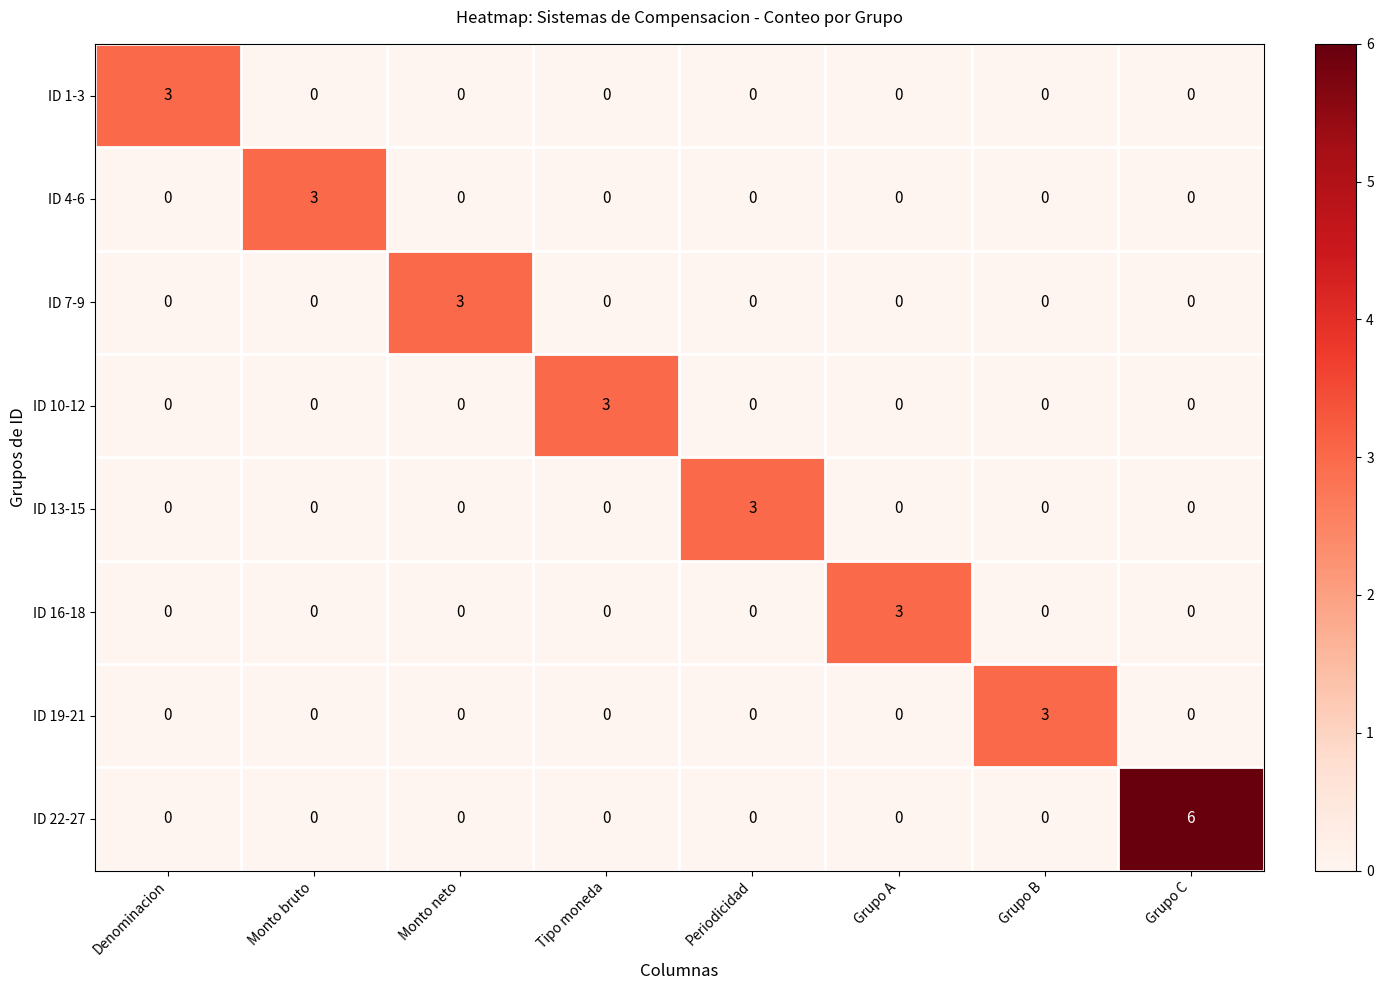

What is the greatest value displayed?

6